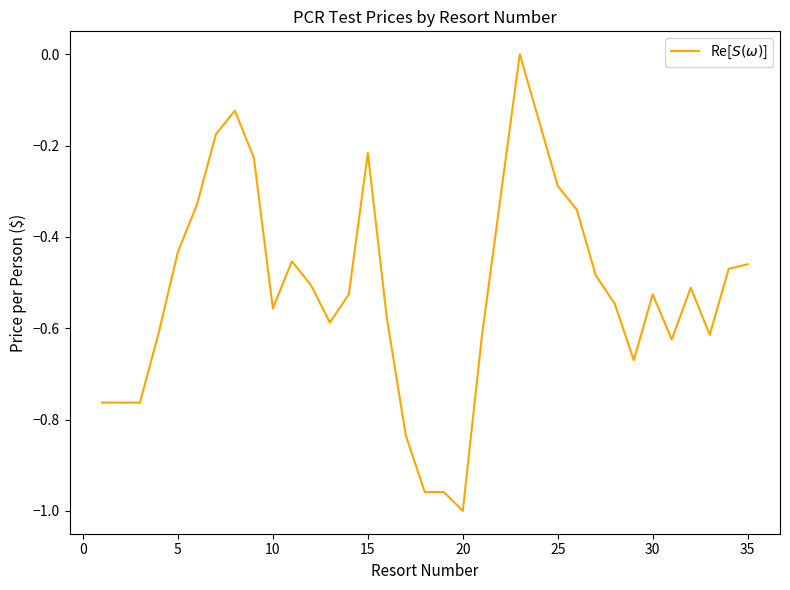

What is the difference between the maximum and minimum values?

1.0